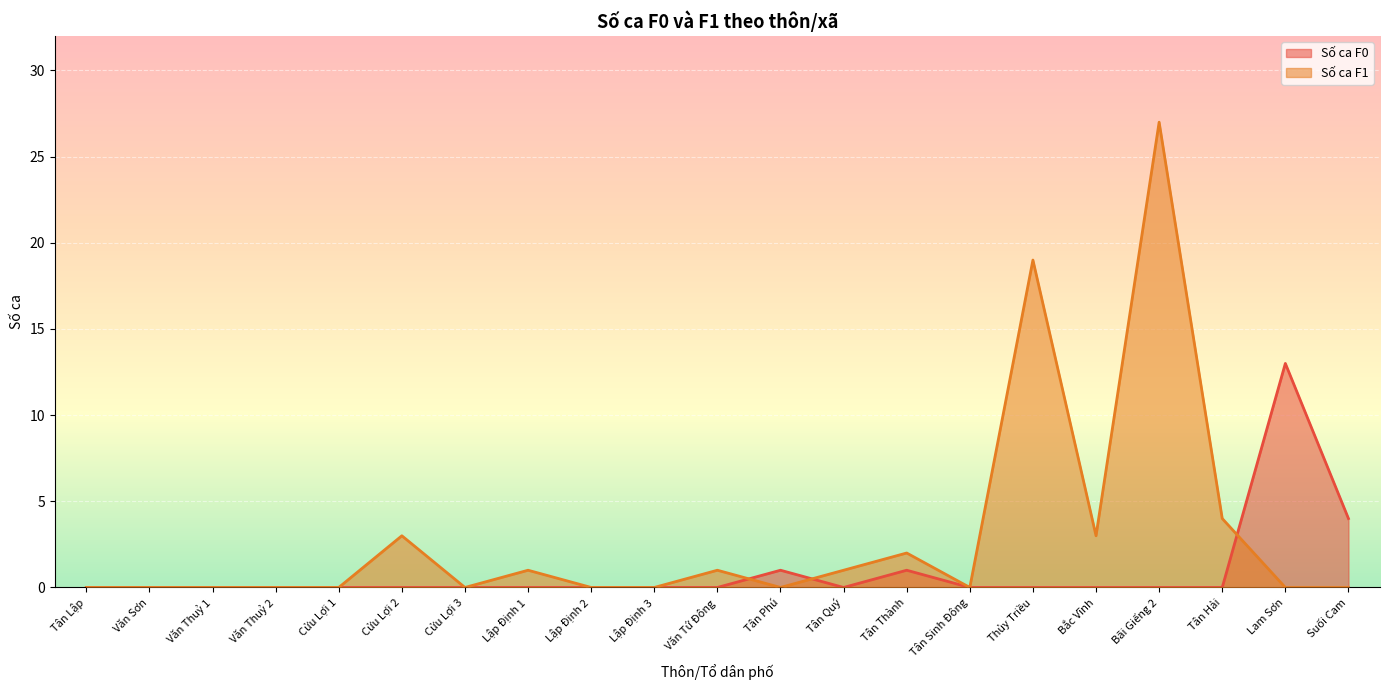

Which category has the lowest value across all series?

Tân Lập